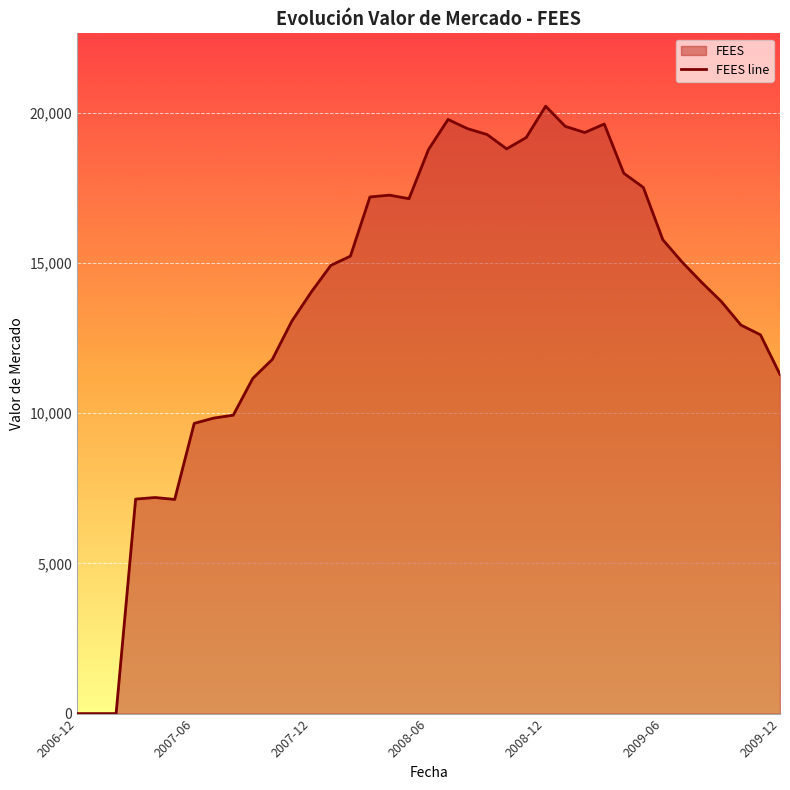

Where does the data first go above 14916?

13